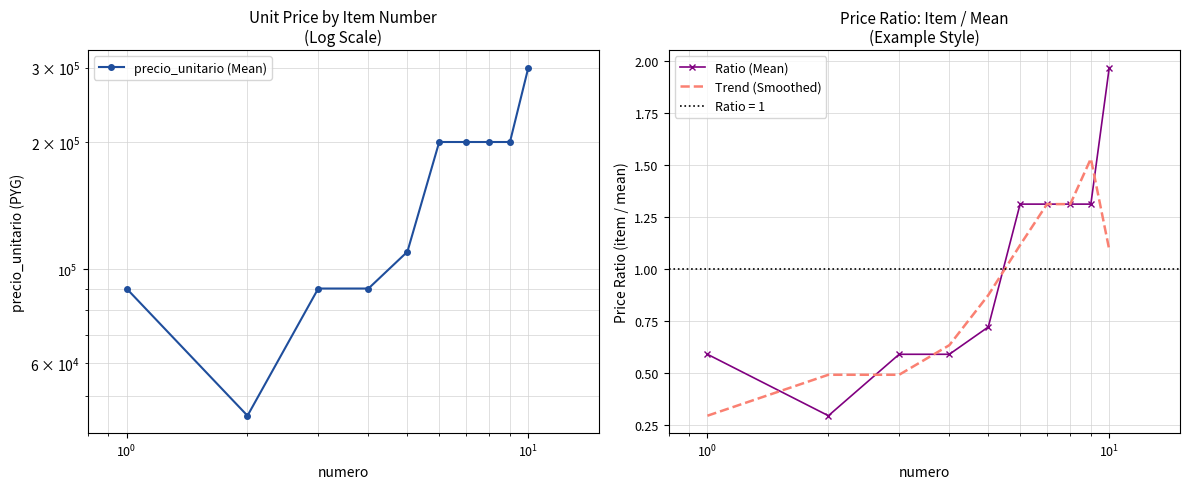

Is this an area chart (filled region under the line)?

No